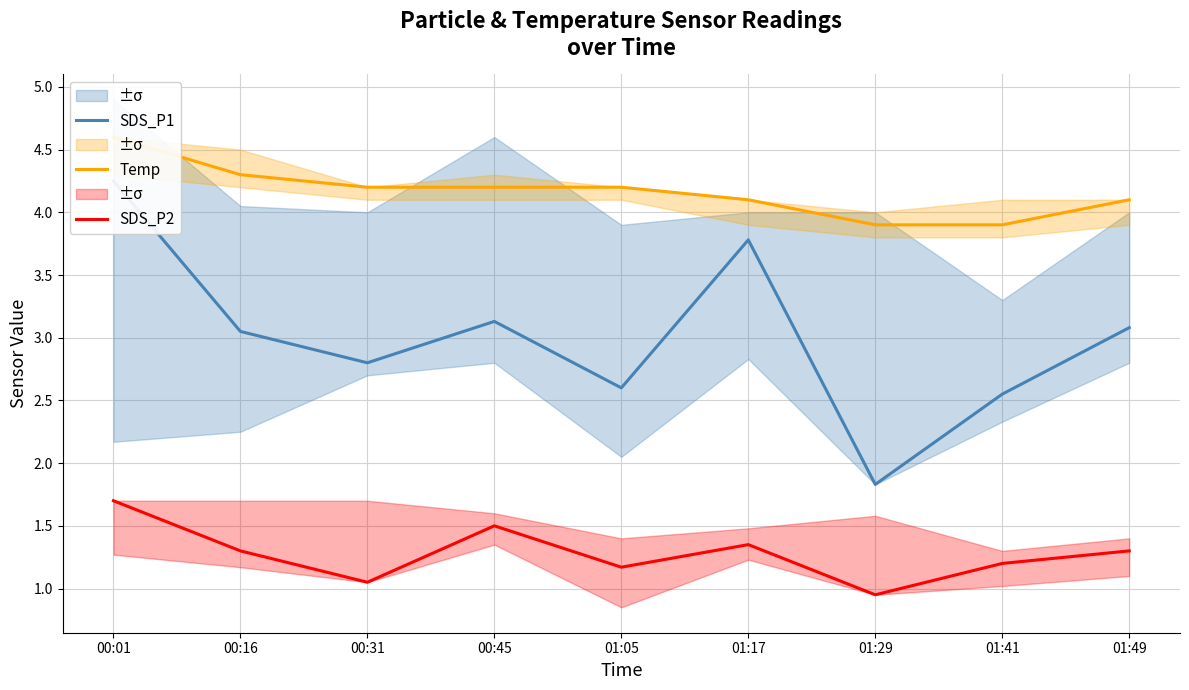

List the series in order of their peak value, highest first.

Temp, SDS_P1, SDS_P2